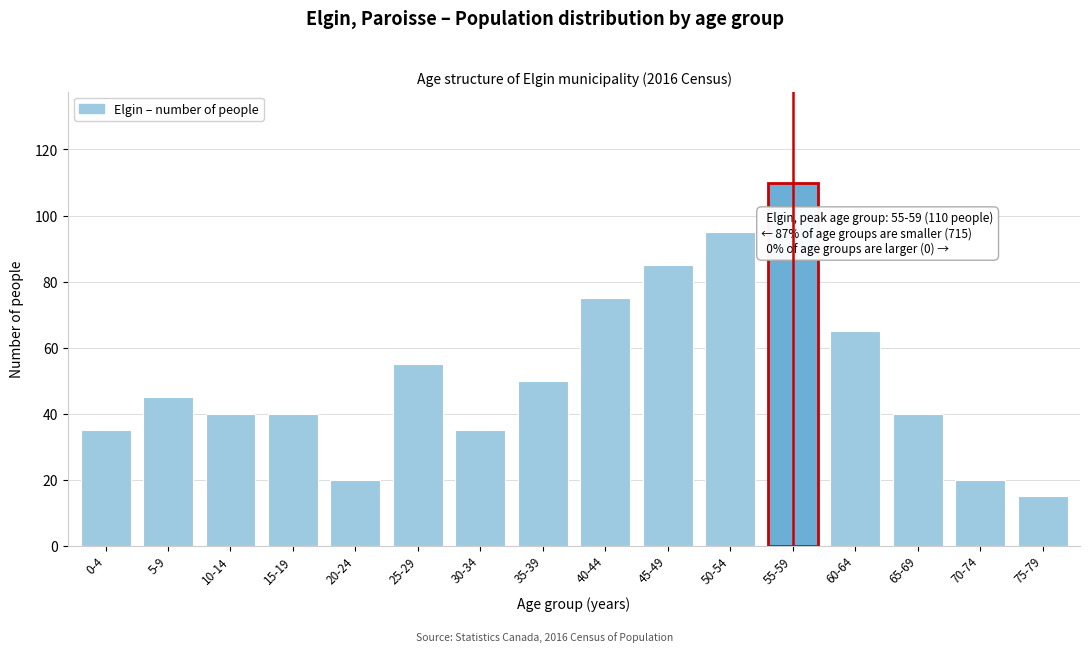

Reading left to right, what are all the values shown in this chart?

35	45	40	40	20	55	35	50	75	85	95	110	65	40	20	15